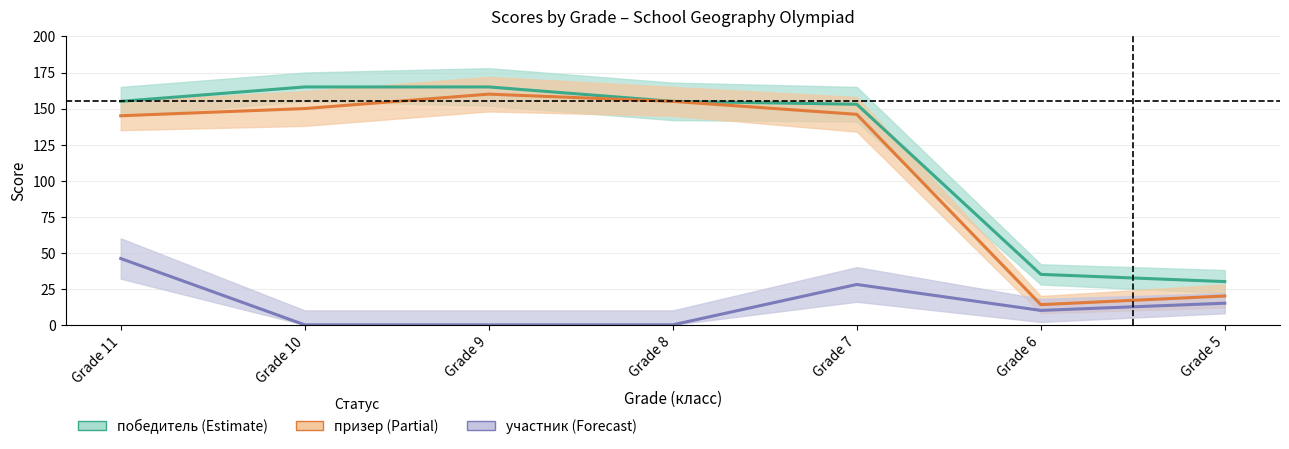

At which category does призер reach its first local peak?

Grade 9